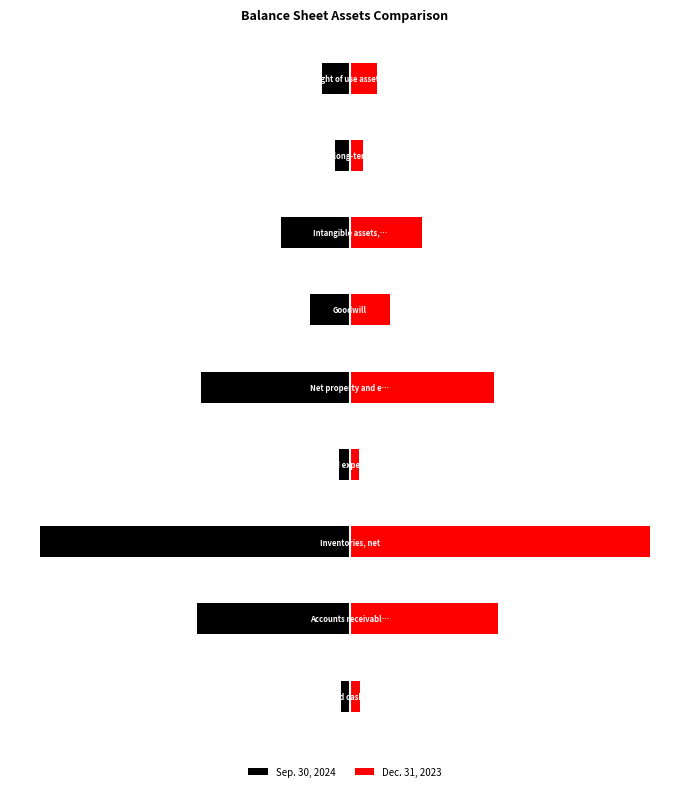

What is the smallest value displayed?

-399394